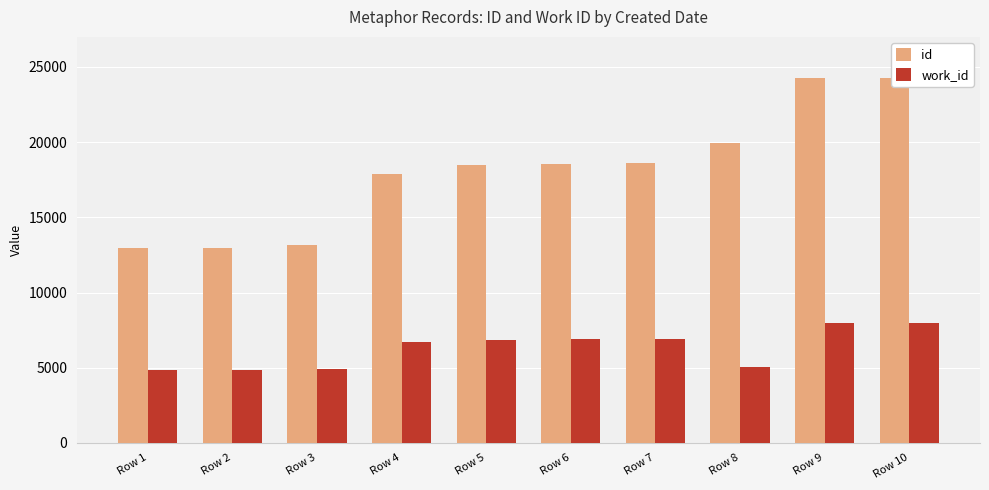

Which series changed the most between Row 1 and Row 5?

id